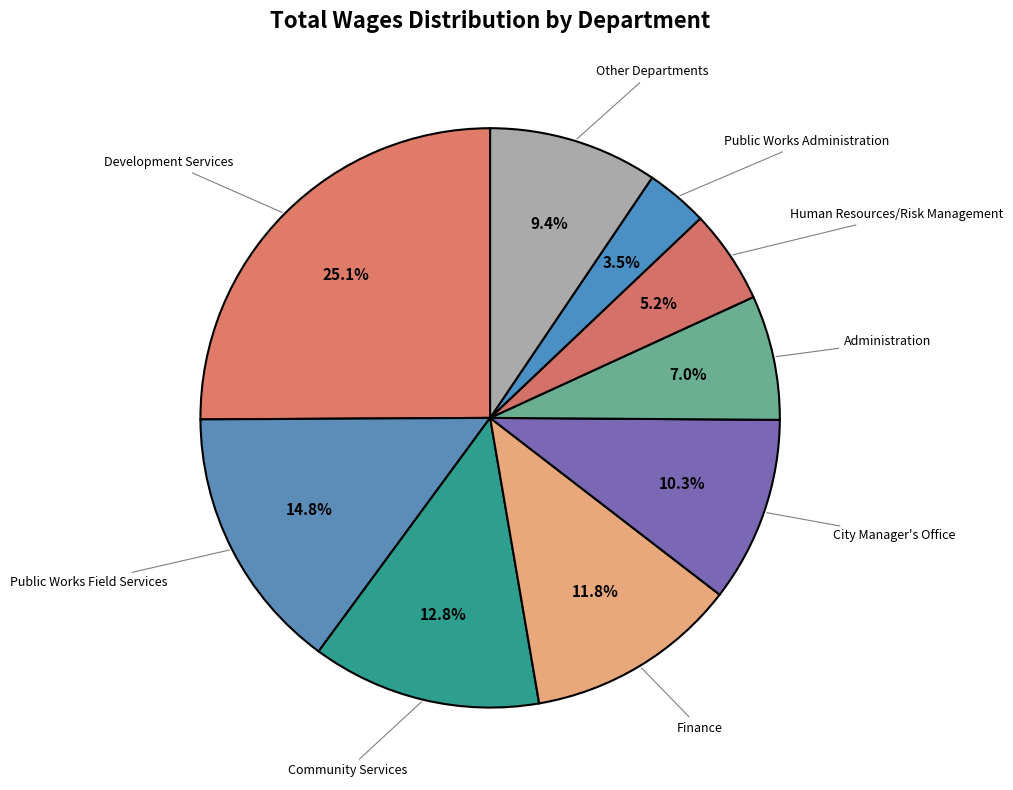

Between Other Departments and City Manager's Office, which is larger?

City Manager's Office